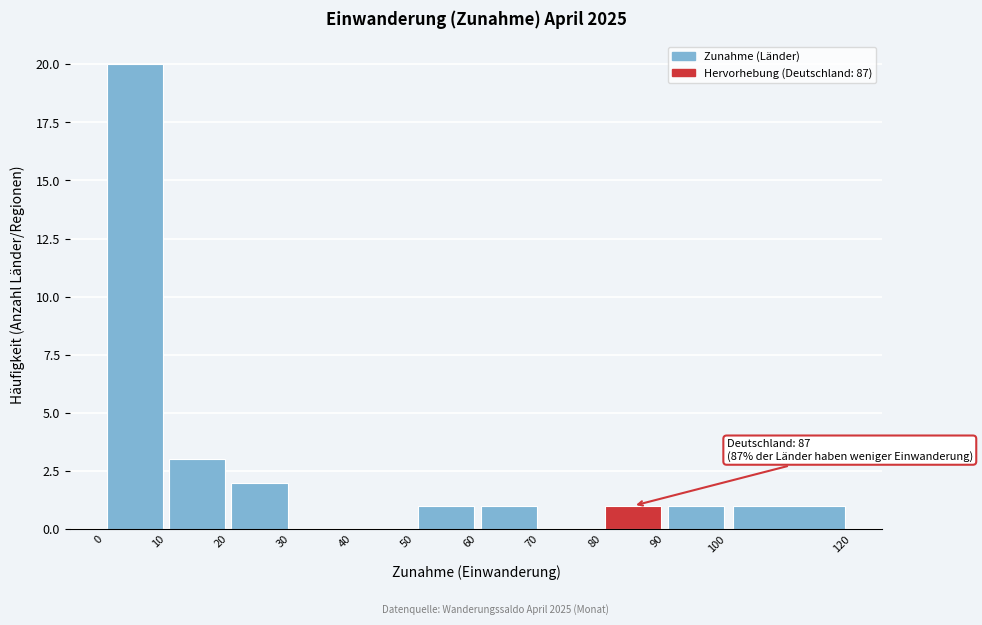

Over which range of the x-axis is the bar tallest?

0 to 10